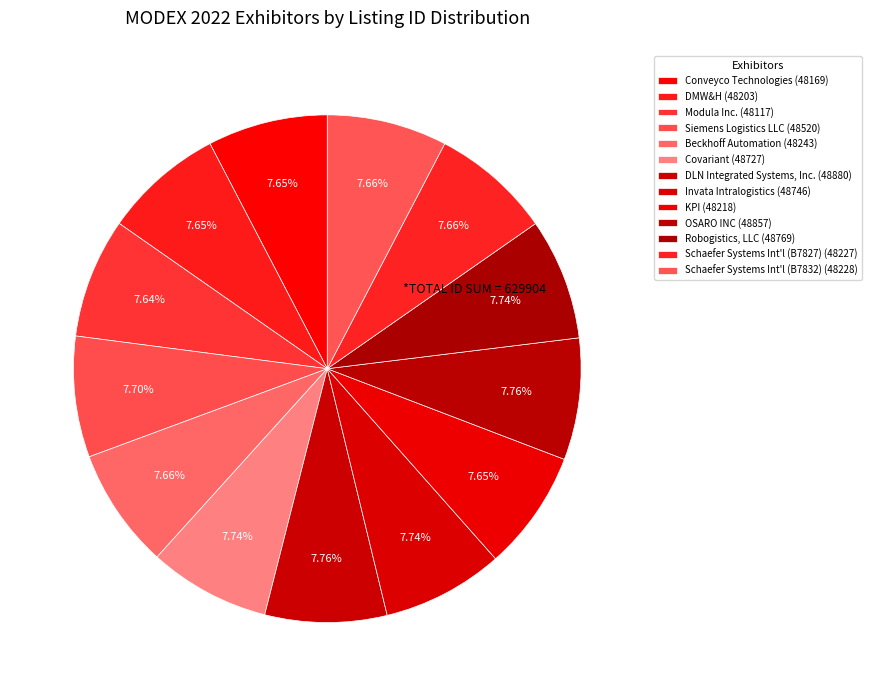

How many slices are in this pie chart?

13